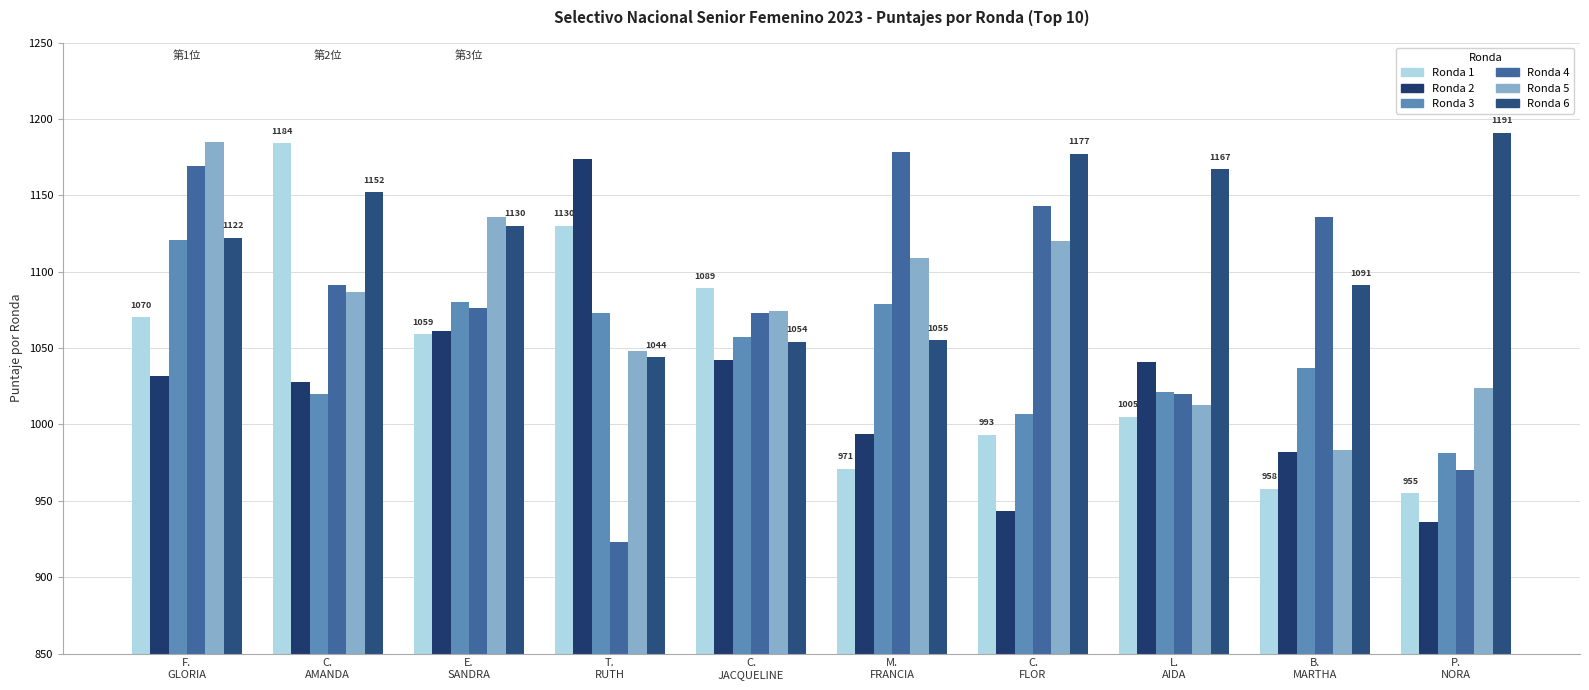

How many bars are there in each group?

6